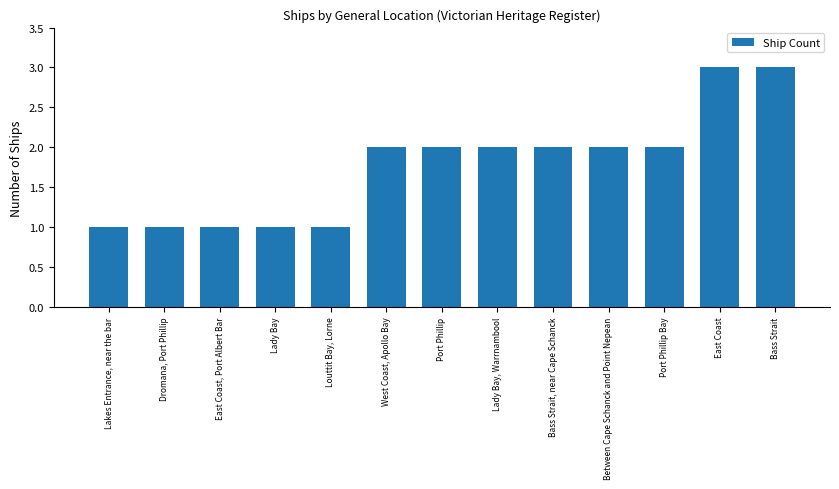

What is the label of the 4th bar from the right?

Between Cape Schanck and Point Nepean